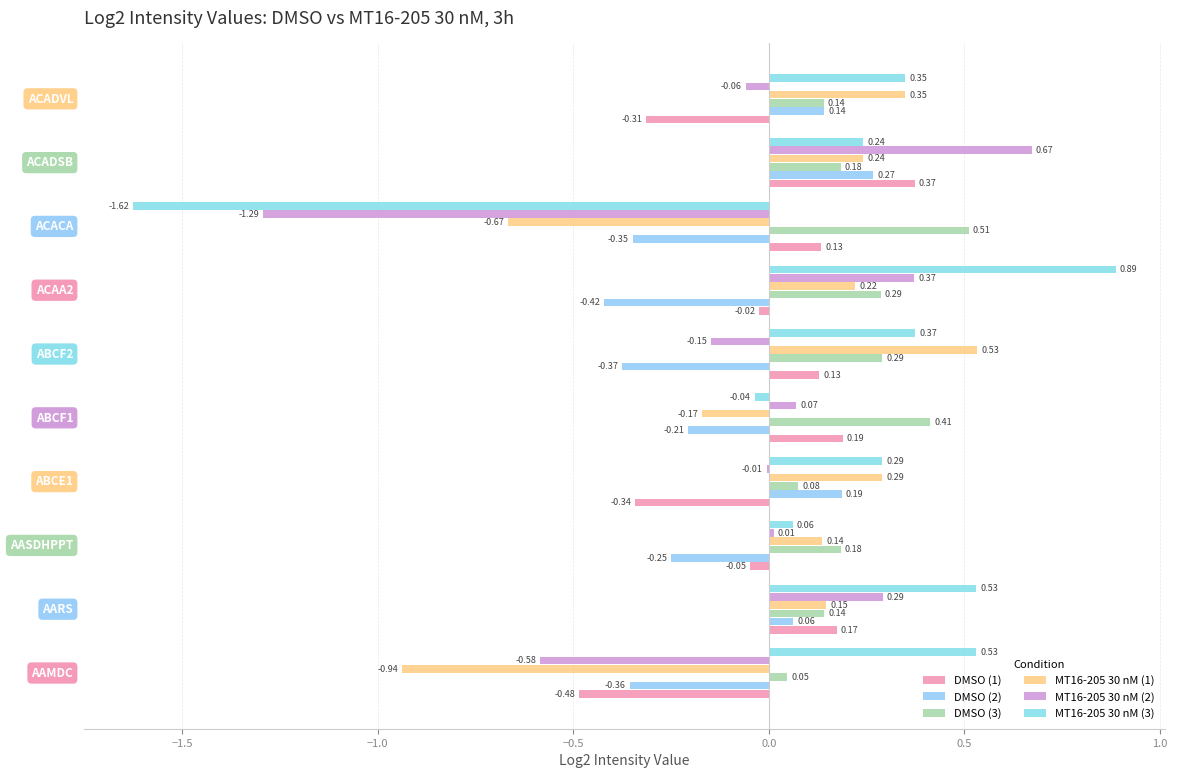

What is the label of the 5th bar from the right?

0.5